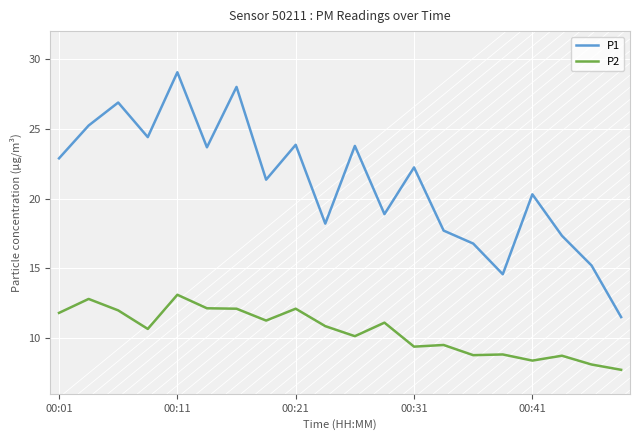

In P2, how many points are lower than both neighbors (excluding endpoints)?

6